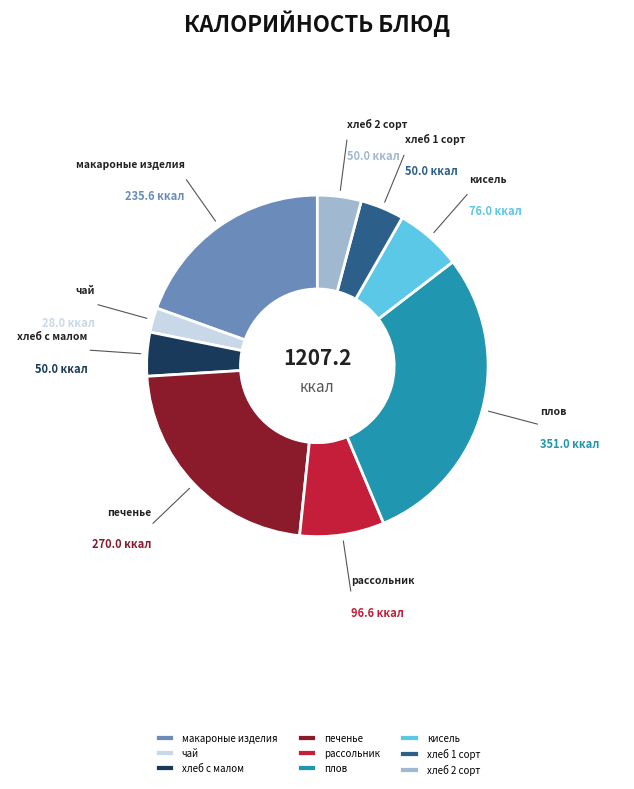

How many slices are in this pie chart?

9